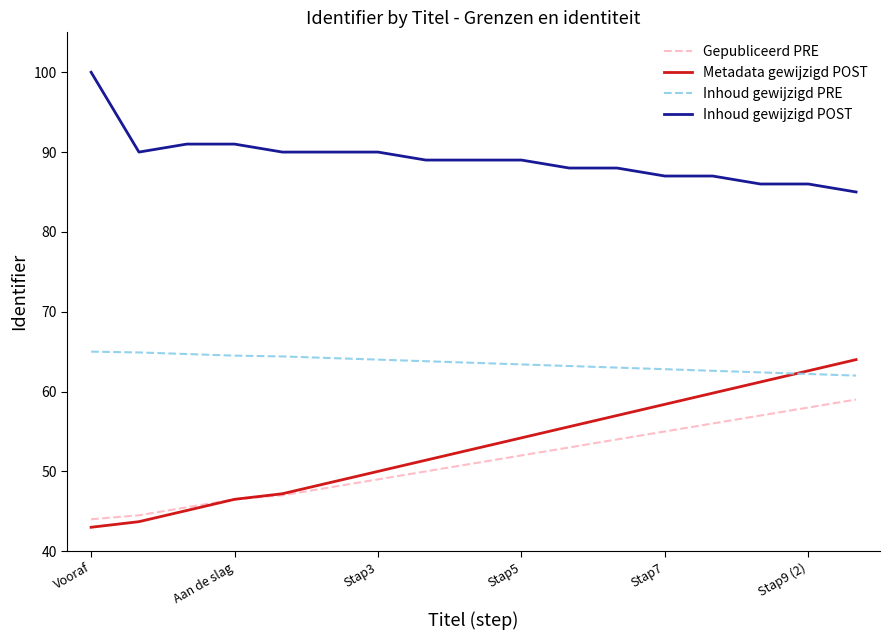

True or false: Inhoud gewijzigd PRE and Metadata gewijzigd POST cross at least once.

True